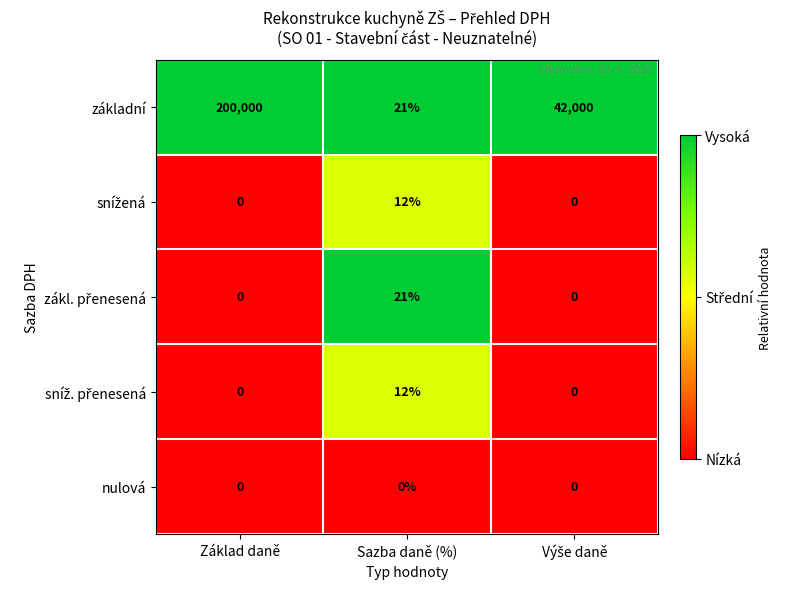

What is the average value of the základní series?

80674